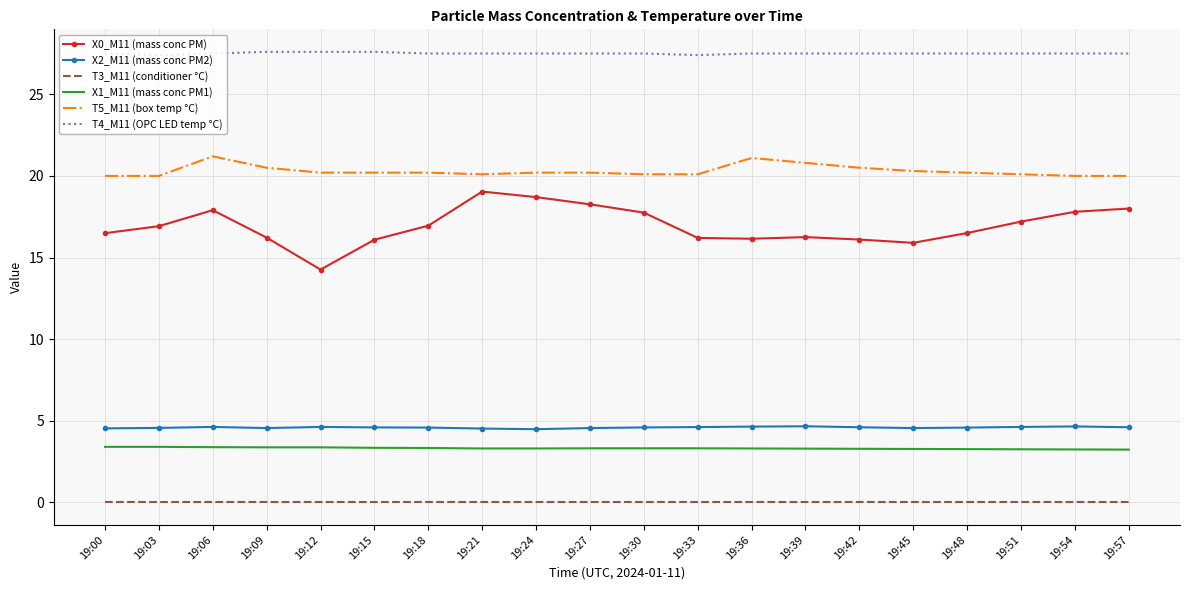

Count the number of categories in the chart.

20